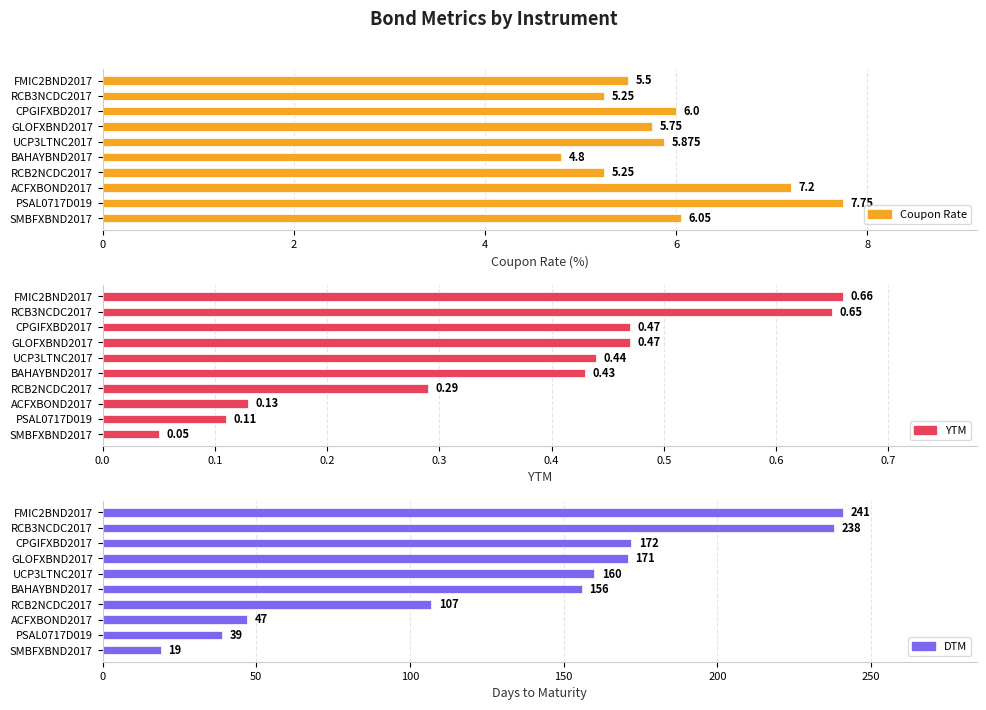

How many categories are shown in the chart?

10